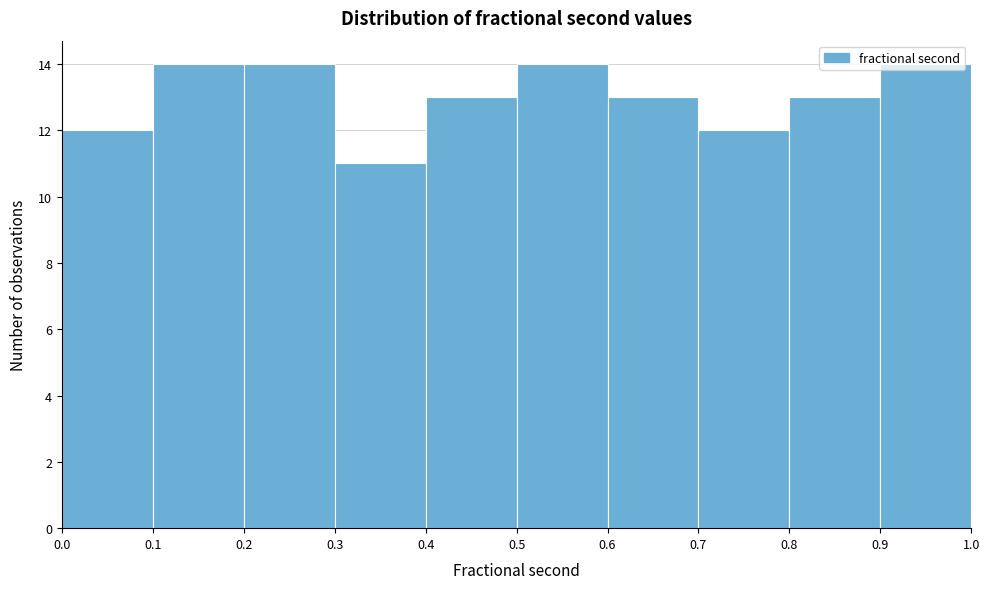

Reading left to right, transcribe this chart: for each bar, give the range it covers on the x-axis and its height. The values are not printed on the chart, so give them approximately, as read against the axis.

0.0 to 0.1: 12
0.1 to 0.2: 14
0.2 to 0.3: 14
0.3 to 0.4: 11
0.4 to 0.5: 13
0.5 to 0.6: 14
0.6 to 0.7: 13
0.7 to 0.8: 12
0.8 to 0.9: 13
0.9 to 1.0: 14